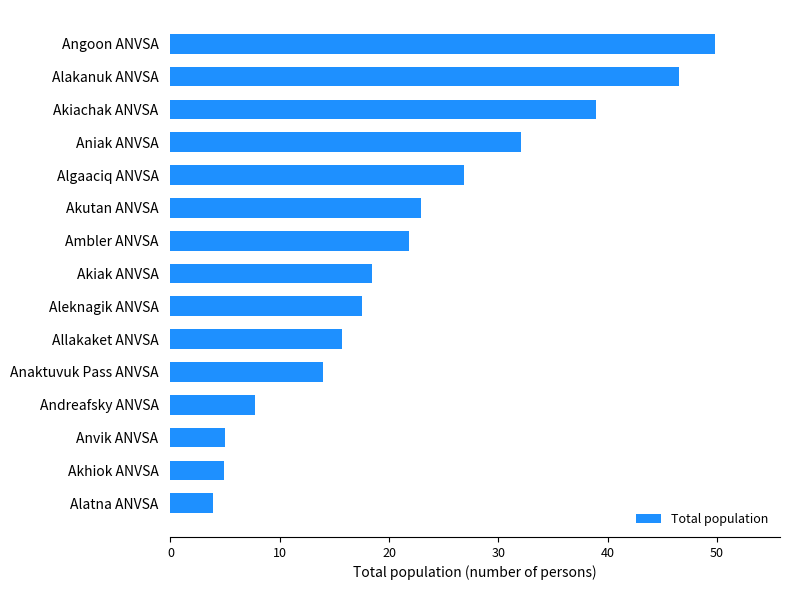

At which category does the chart reach its peak across all series?

Angoon ANVSA